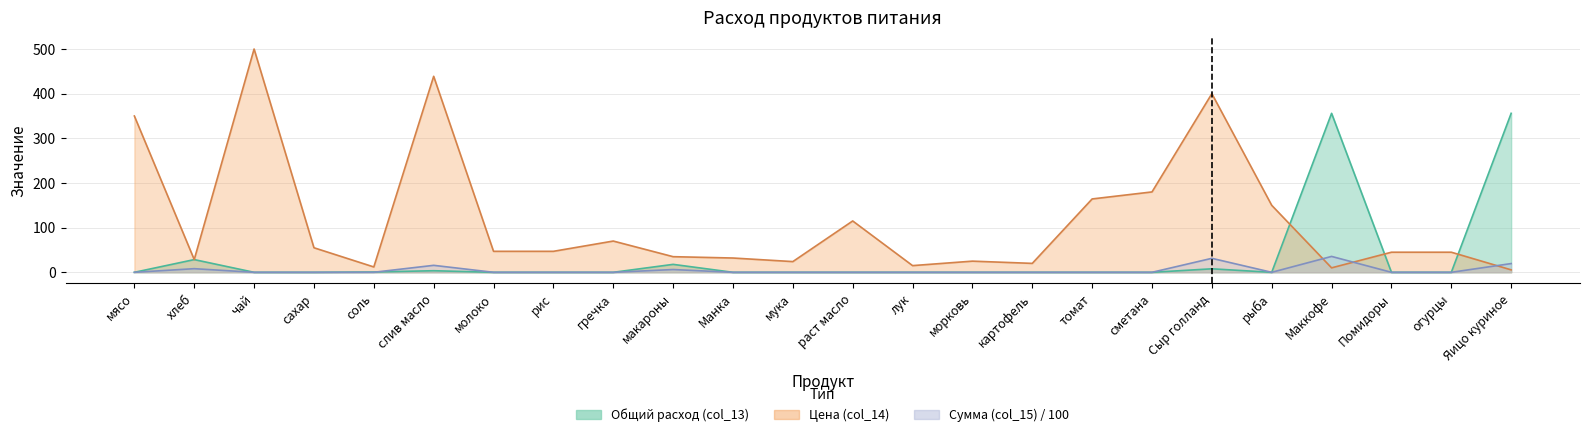

What is the value of the Цена (col_14) point at the 3rd from the left?

500.0